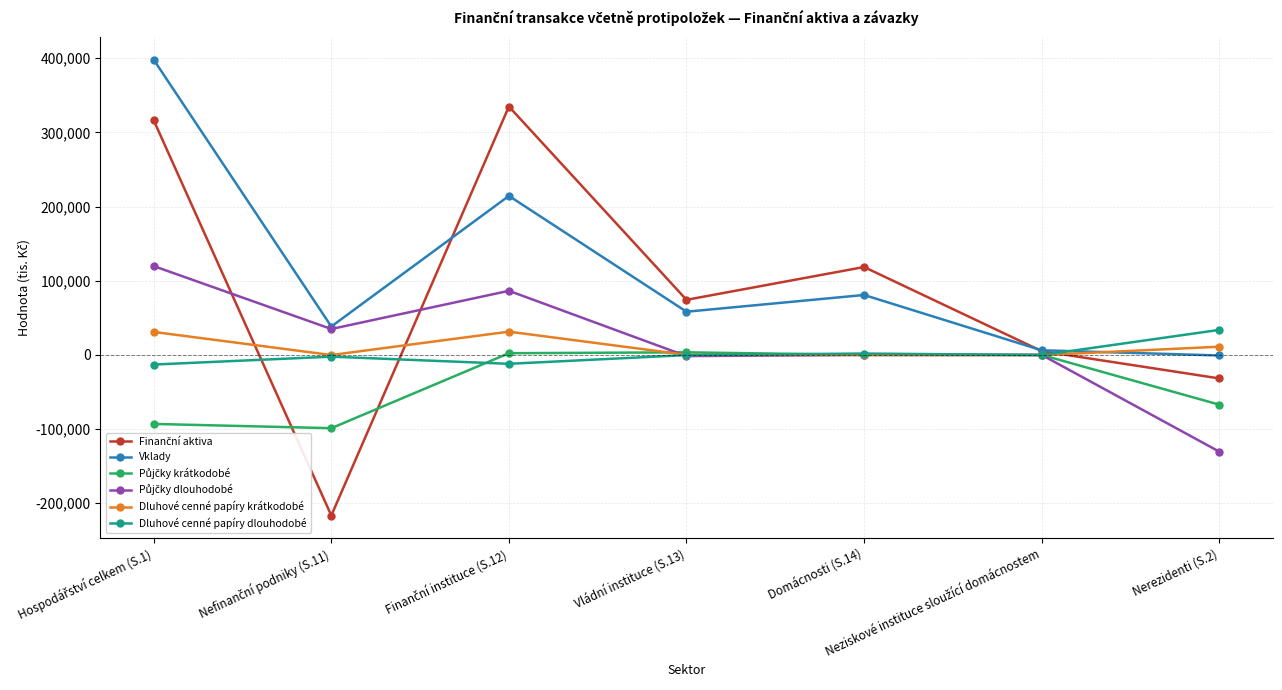

What is the label of the 7th point from the left?

Nerezidenti (S.2)